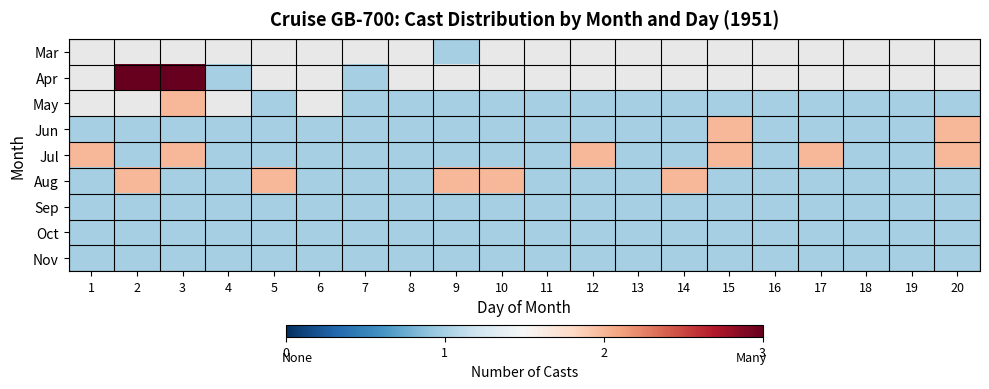

What is the minimum value shown in the chart?

1.0